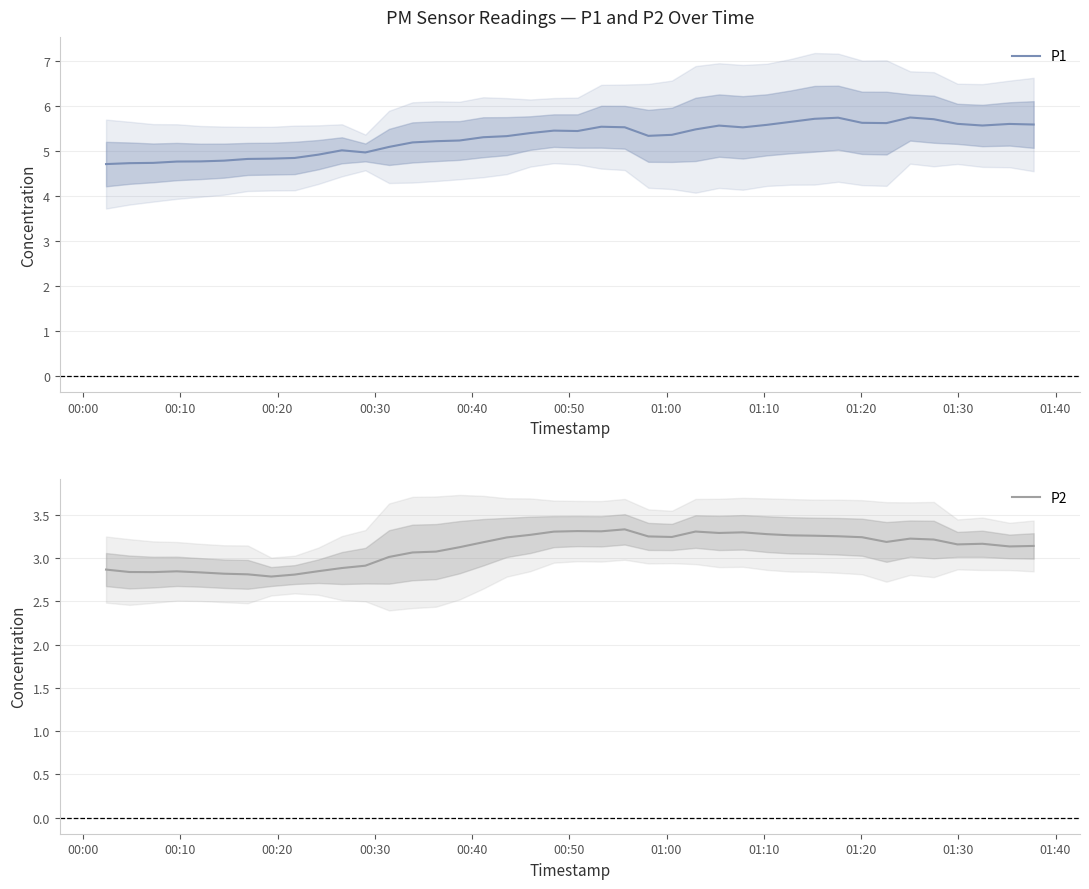

What is the lowest value of the P1 series?

4.7